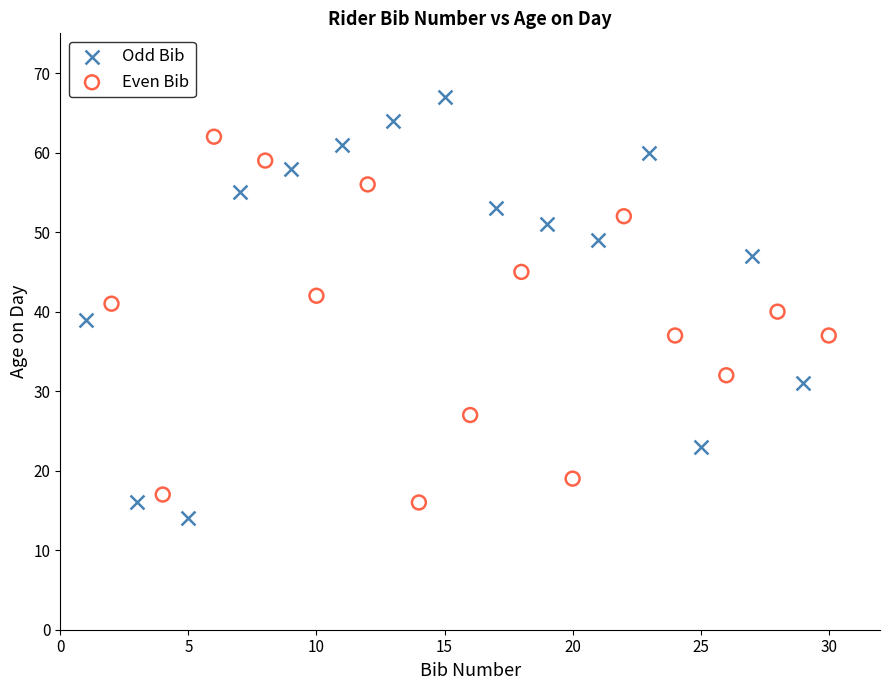

Which series reaches the maximum Y coordinate?

Odd Bib